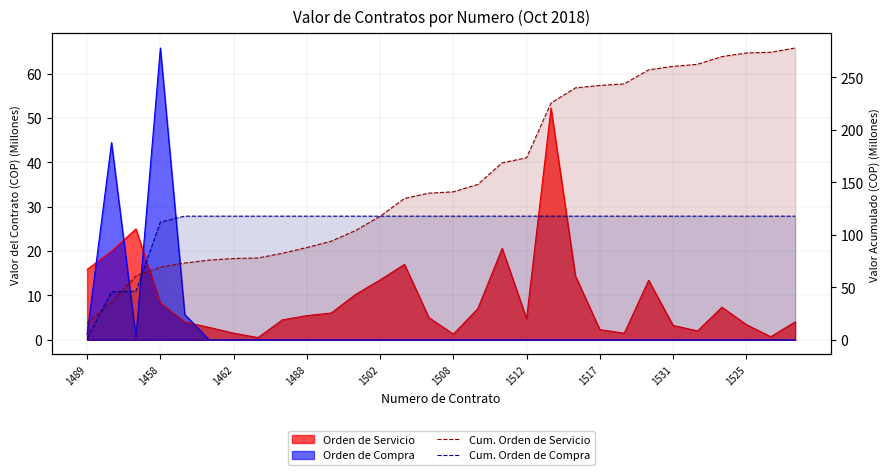

True or false: Cum. Orden de Compra has more than 2 interior local peaks.

False